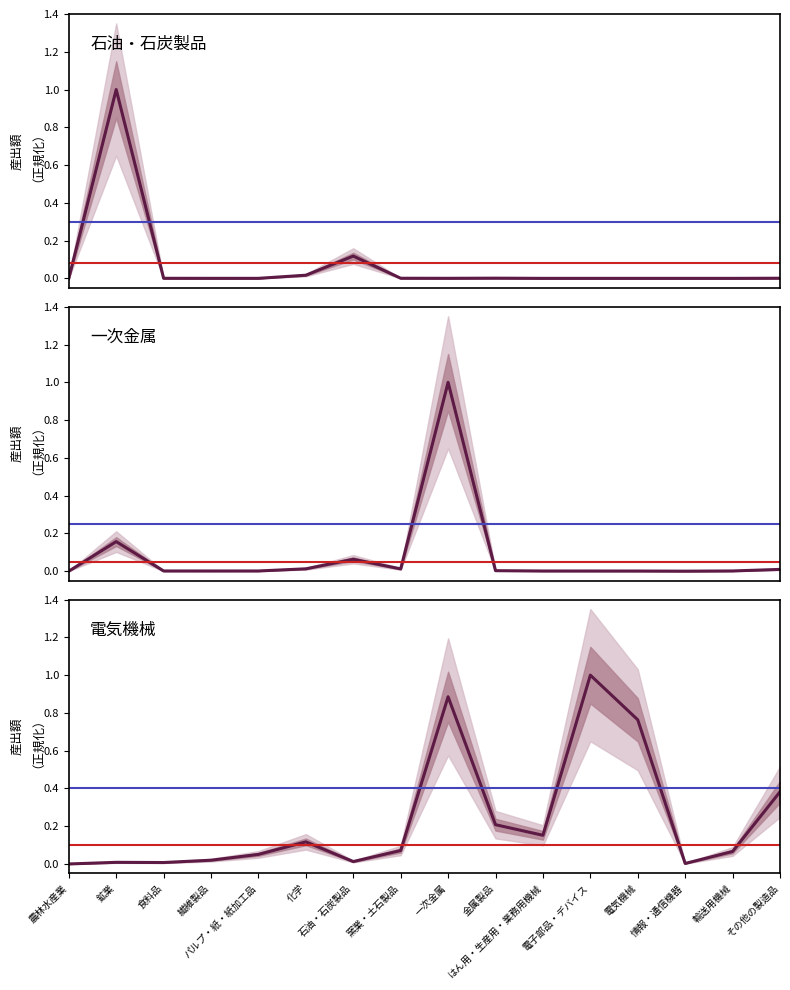

How many times do 石油・石炭製品 and 電気機械 cross each other?

3